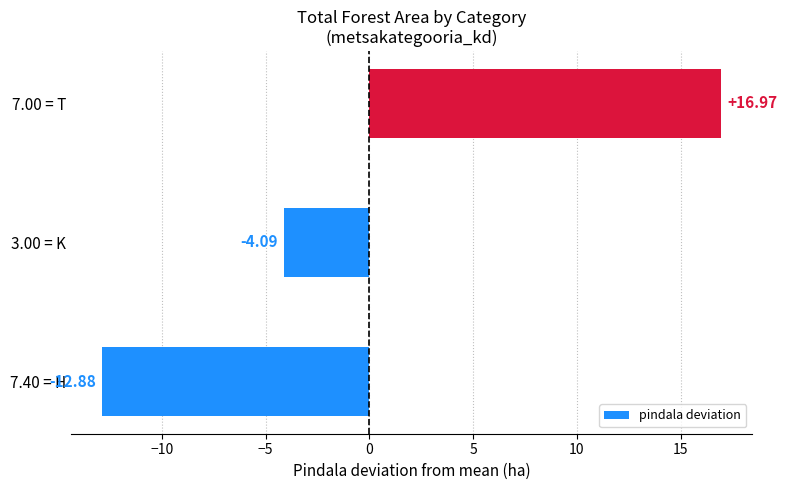

How many bars are there in total?

3